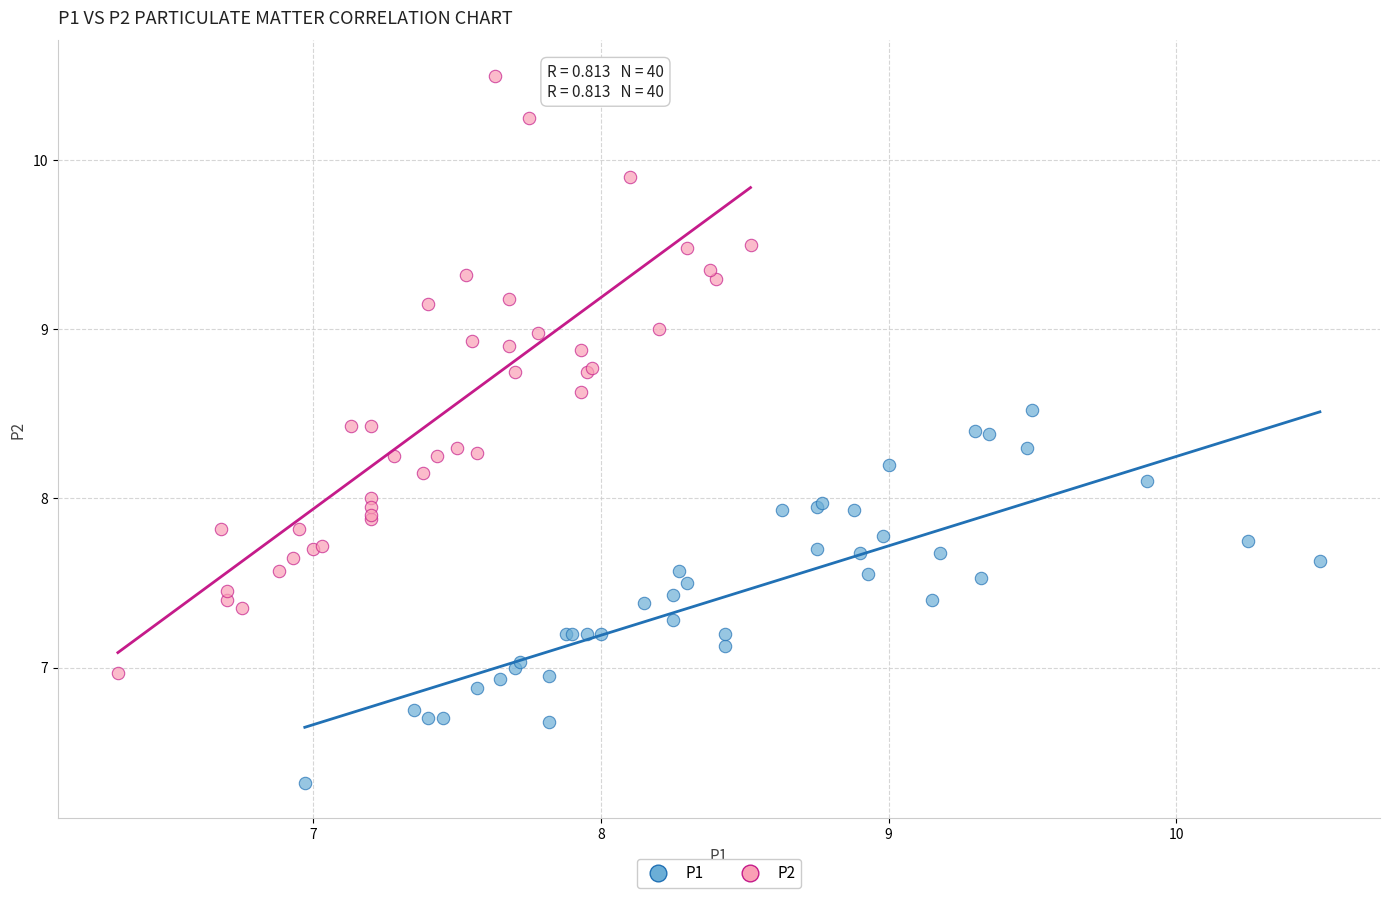

Which series reaches the minimum Y coordinate?

P1